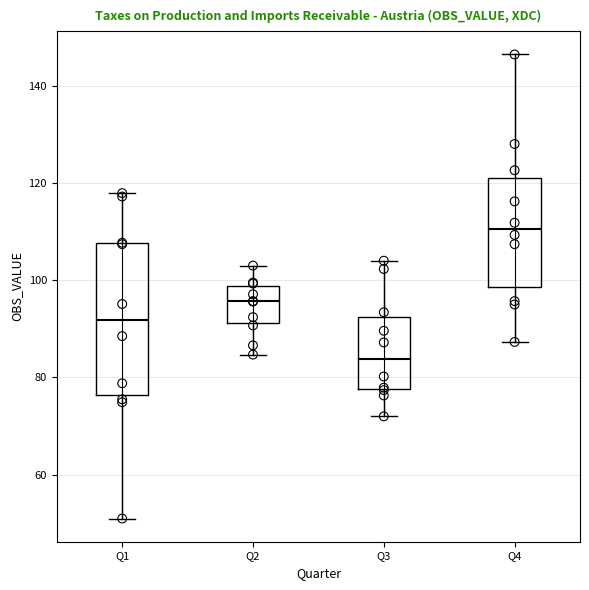

Comparing the boxes themselves (not the whiskers), which one is the tallest?

Q1